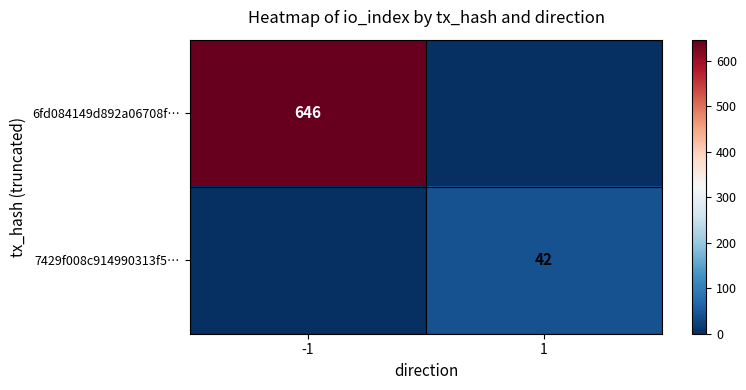

Is it true that 6fd084149d892a06708f… equals 891 at -1?

False